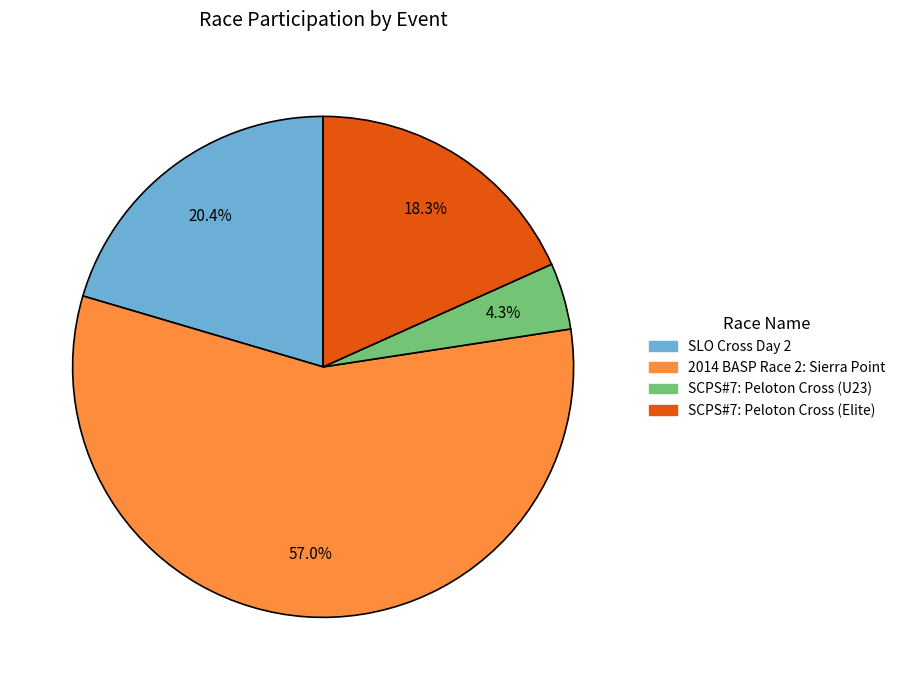

Count the number of slices in the pie.

4